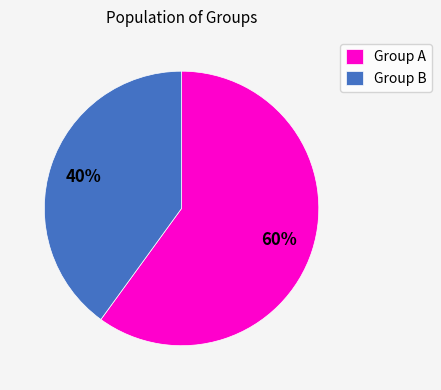

How many slices are in this pie chart?

2